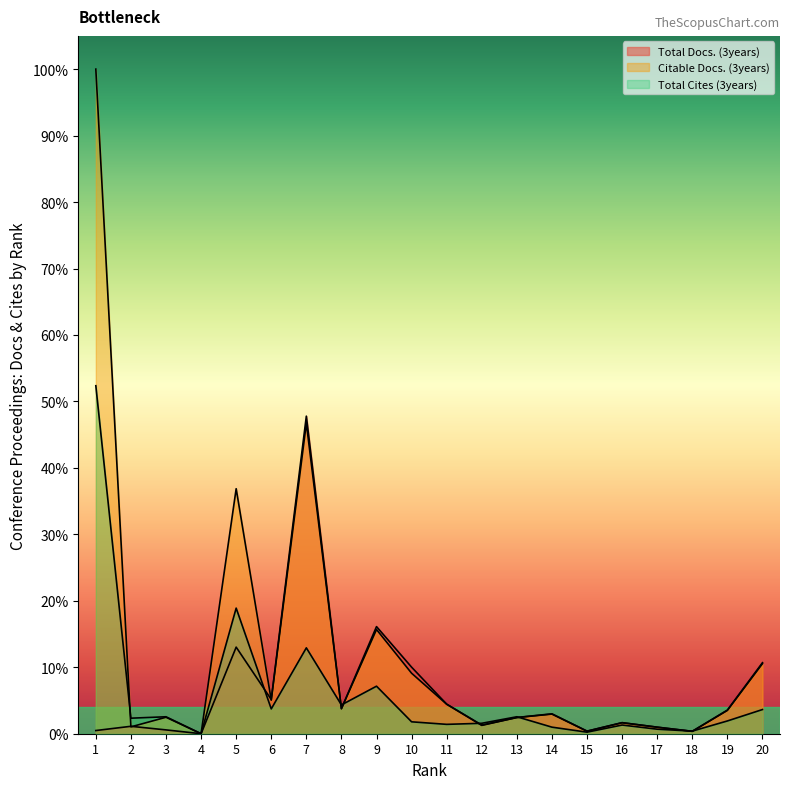

What is the difference between the Total Docs. (3years) values at 9 and 20?

0.1